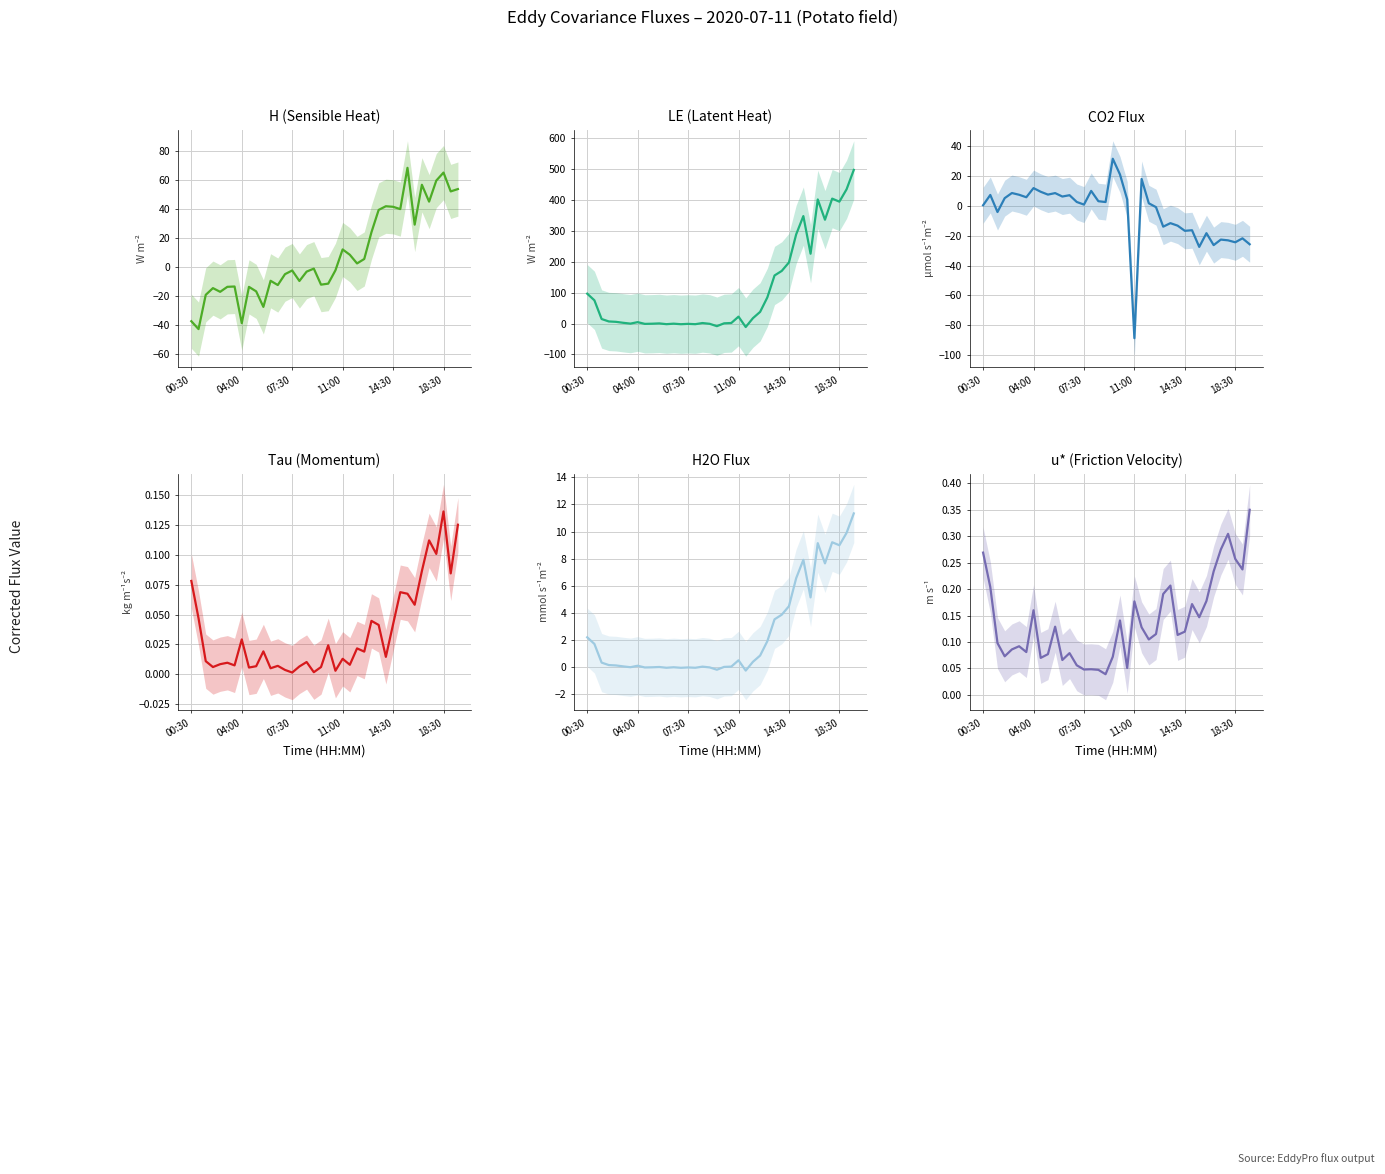

What is the spread (max minus min) of values at 31?

244.5